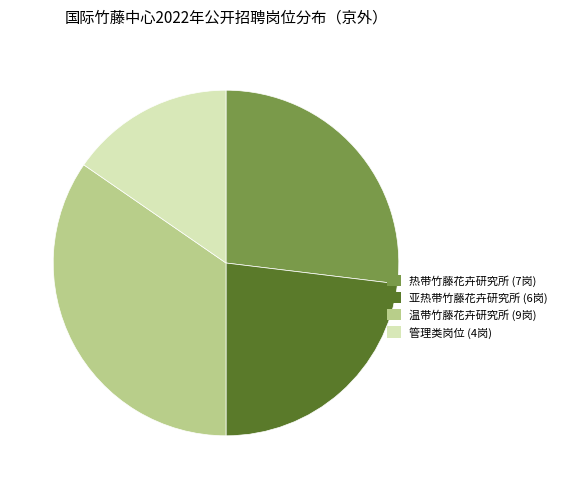

The 管理类岗位 (4岗) slice represents 15% of the pie. True or false?

True